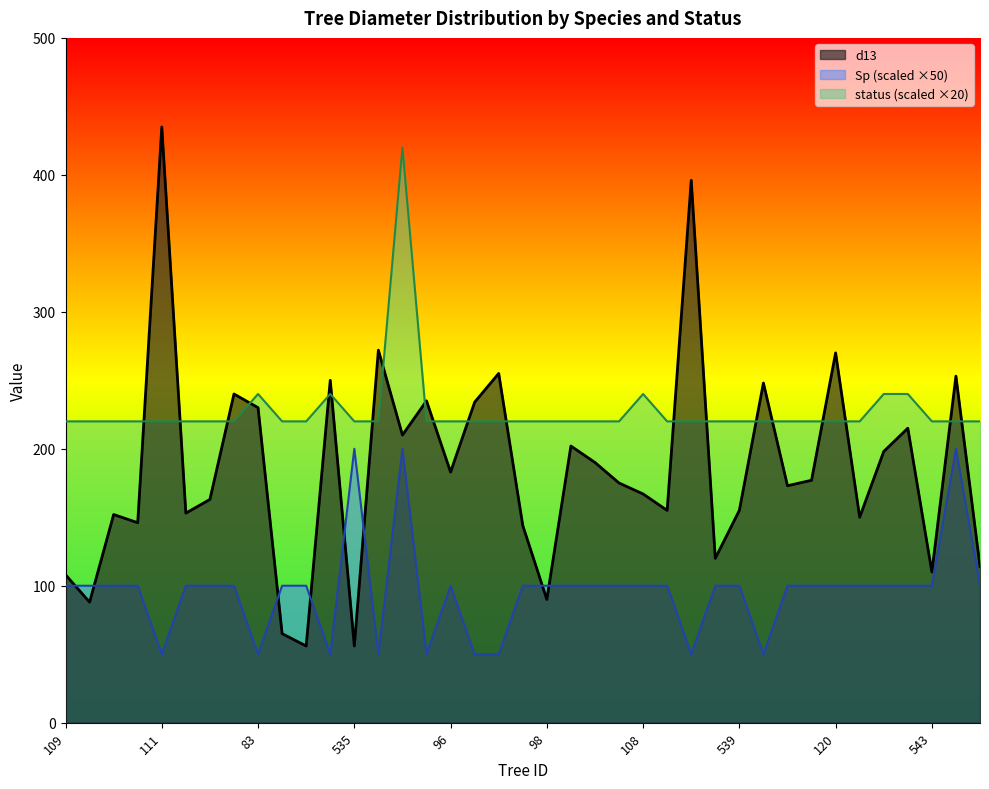

Which category has the highest value across all series?

111